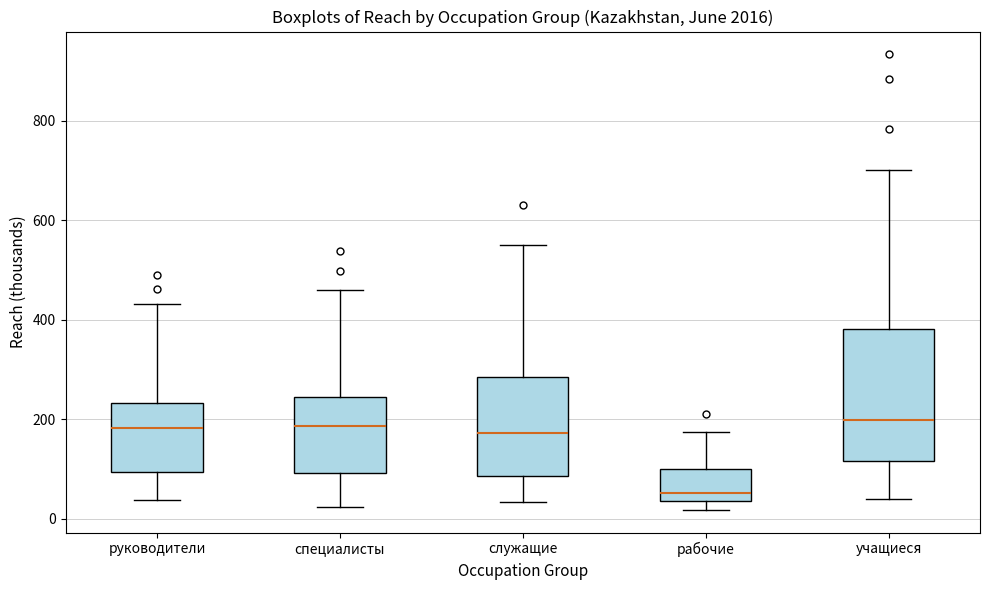

Which box is the tallest, from its lower edge to its upper edge?

учащиеся